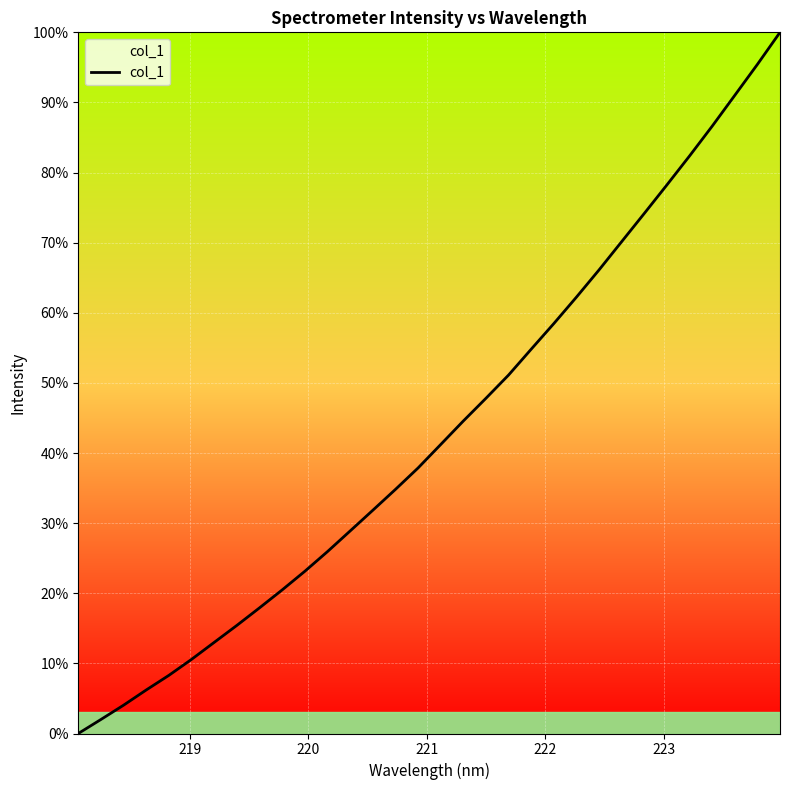

What is the greatest value displayed?

100.0